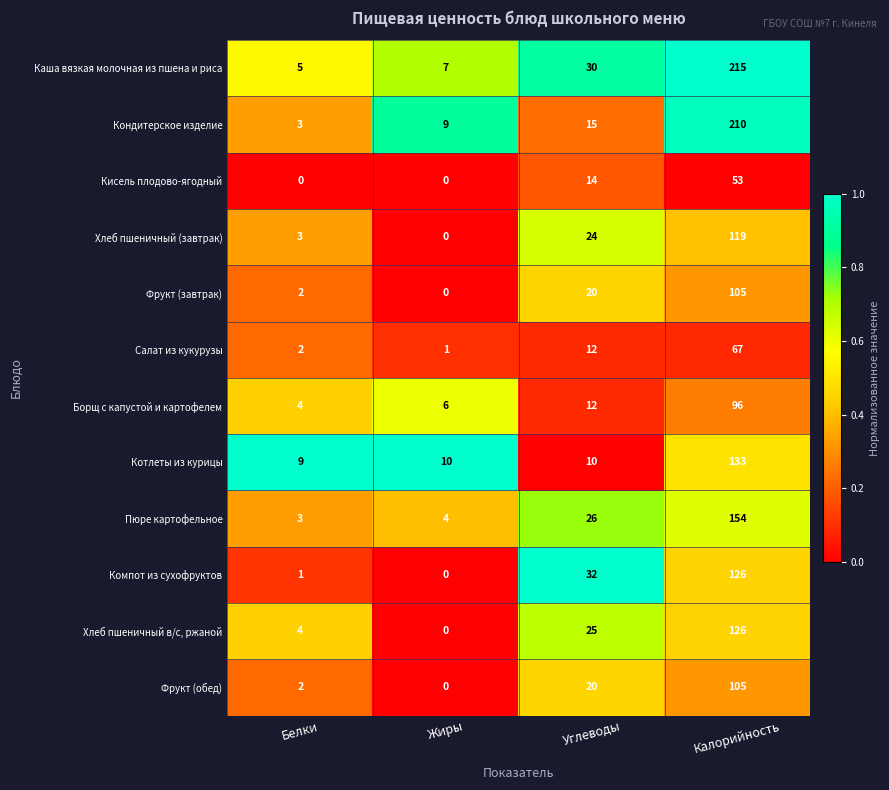

What is the average value of the Фрукт (завтрак) series?

32